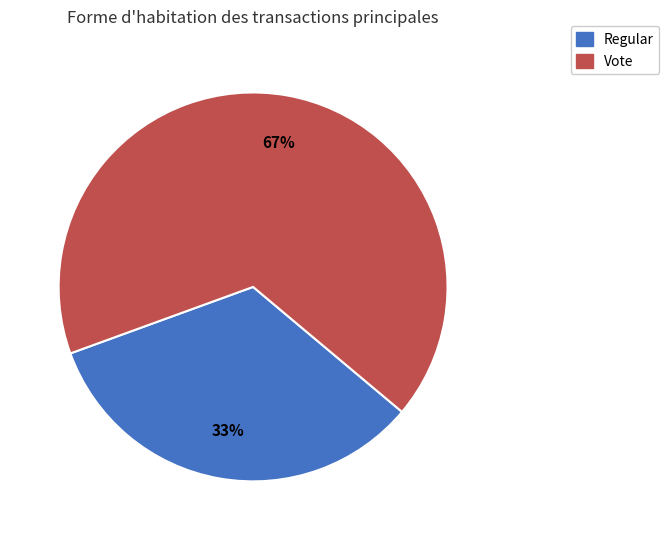

How many segments does this pie chart have?

2